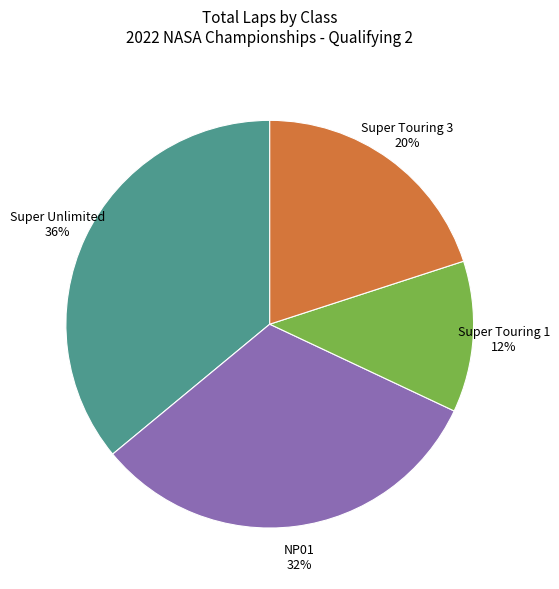

True or false: Super Touring 1 accounts for 12% of the total.

True